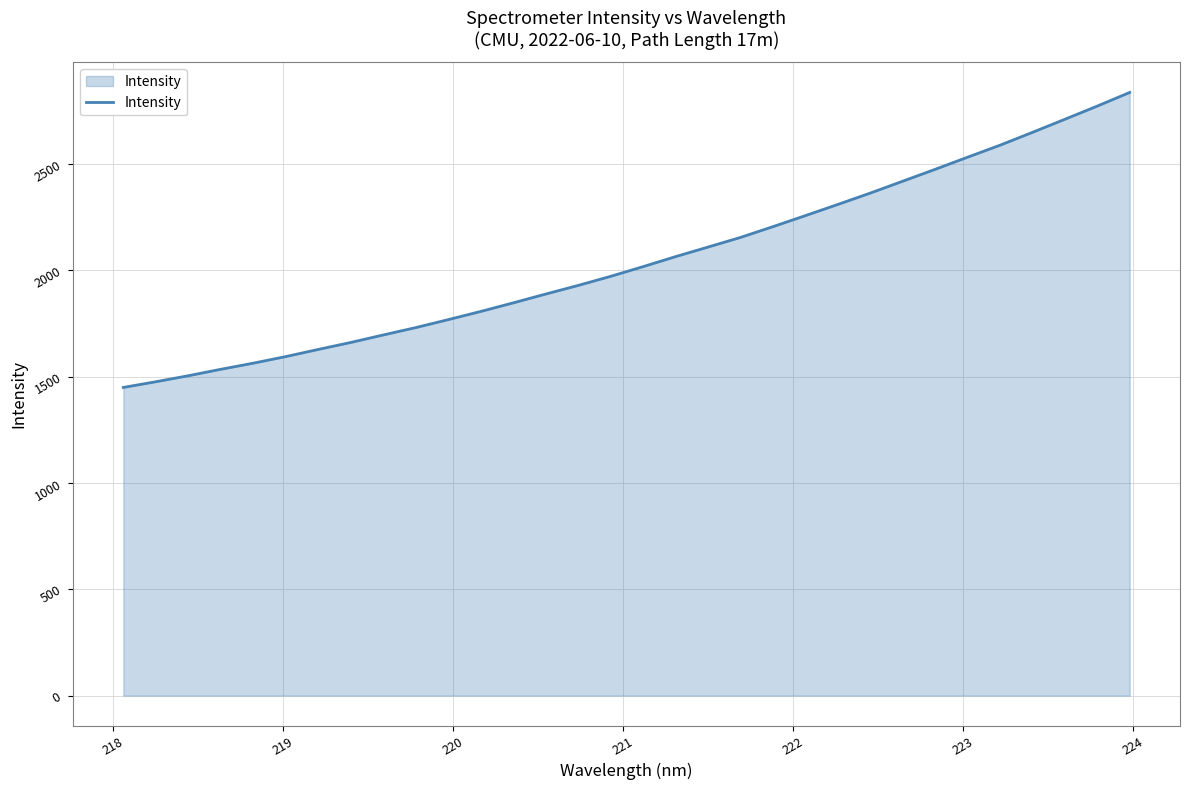

What is the smallest value displayed?

1449.6